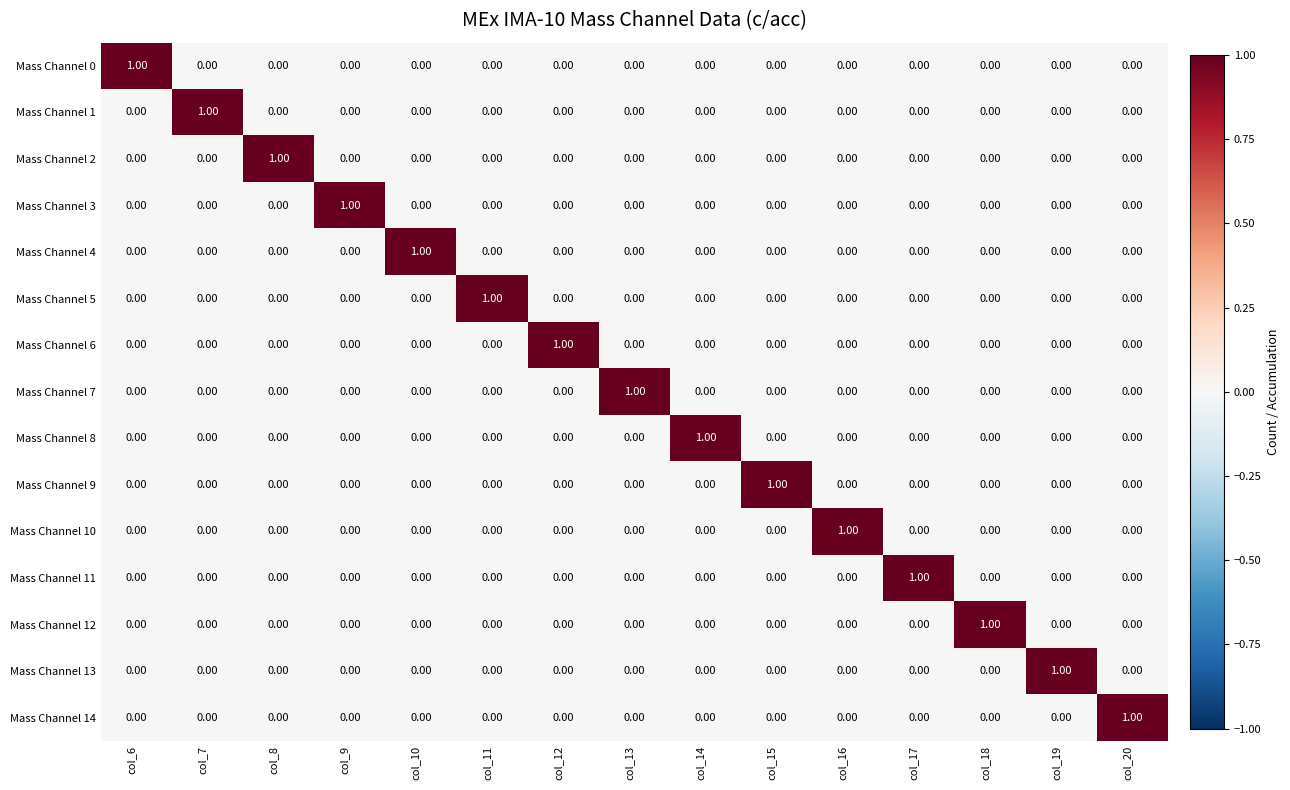

At how many categories does at least one series exceed 0?

15